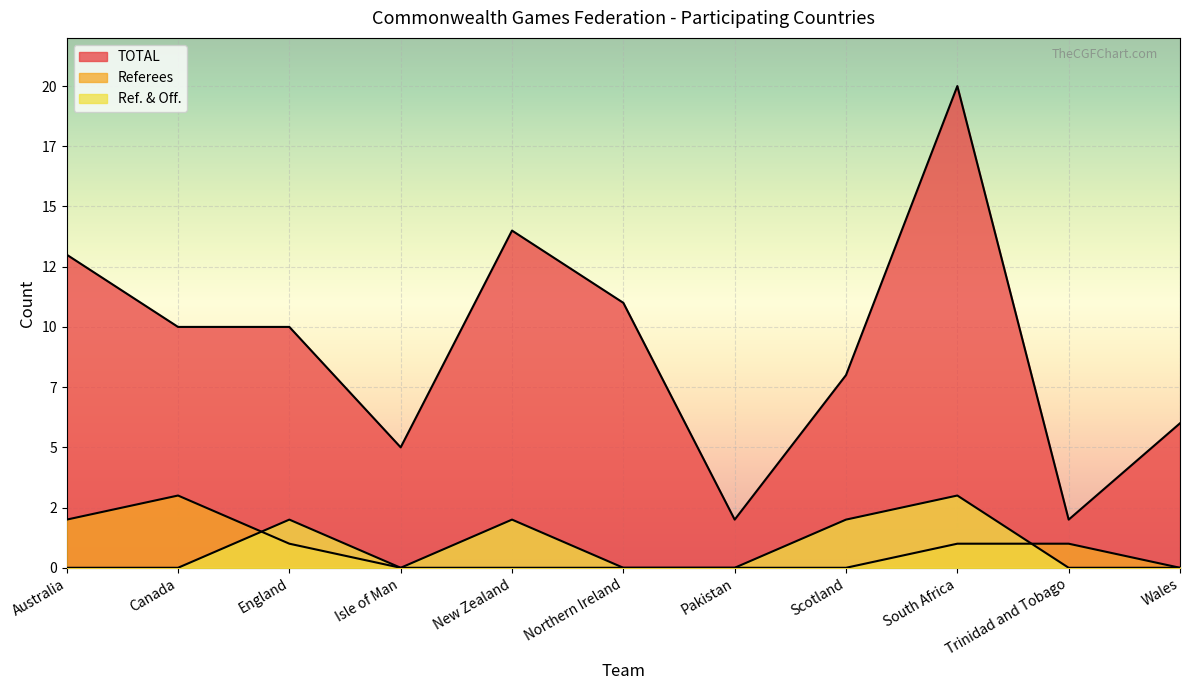

What is the difference between the Ref. & Off. values at Northern Ireland and Scotland?

2